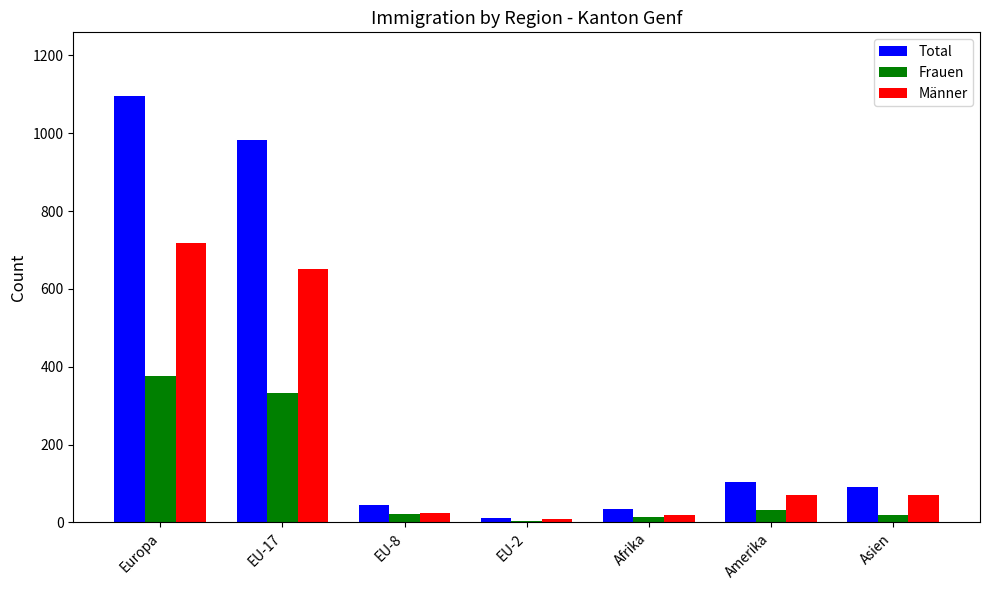

Which series has the largest range (max minus min)?

Total